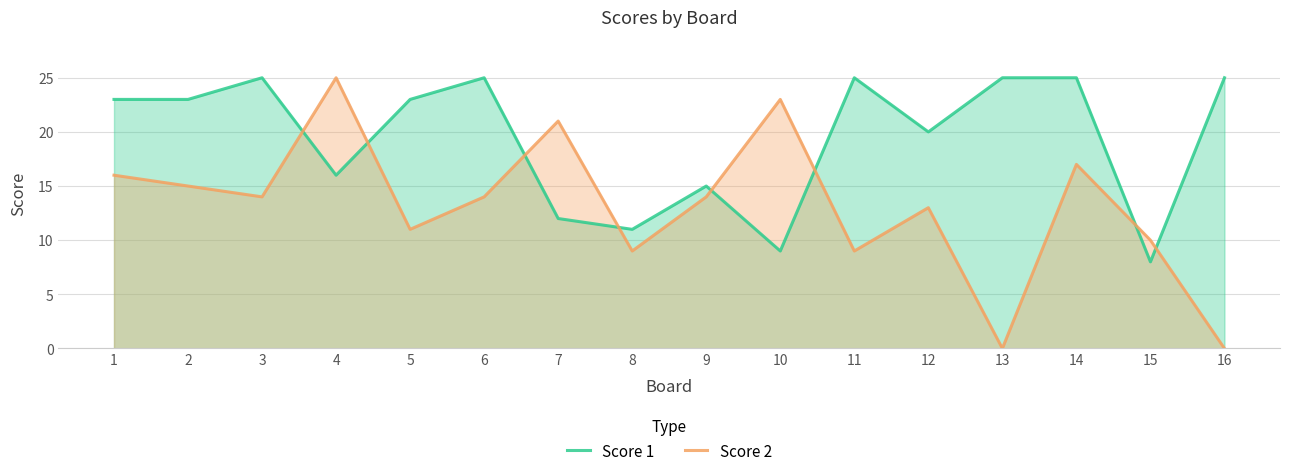

Is the value of Score 2 at 16 greater than the value of Score 1 at 7?

No